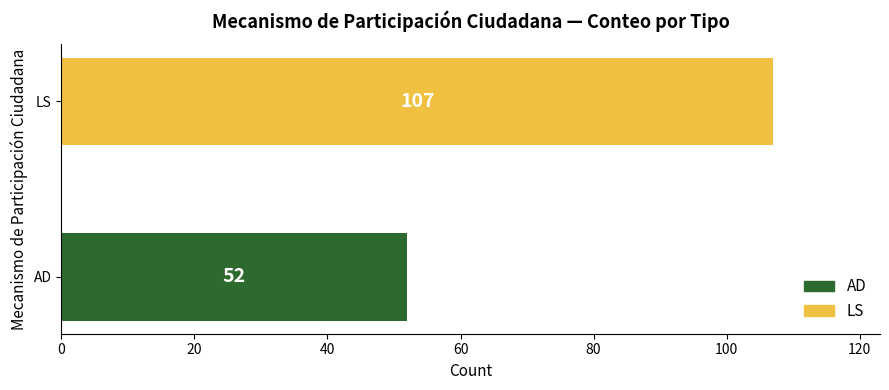

What is the sum of all values?

159